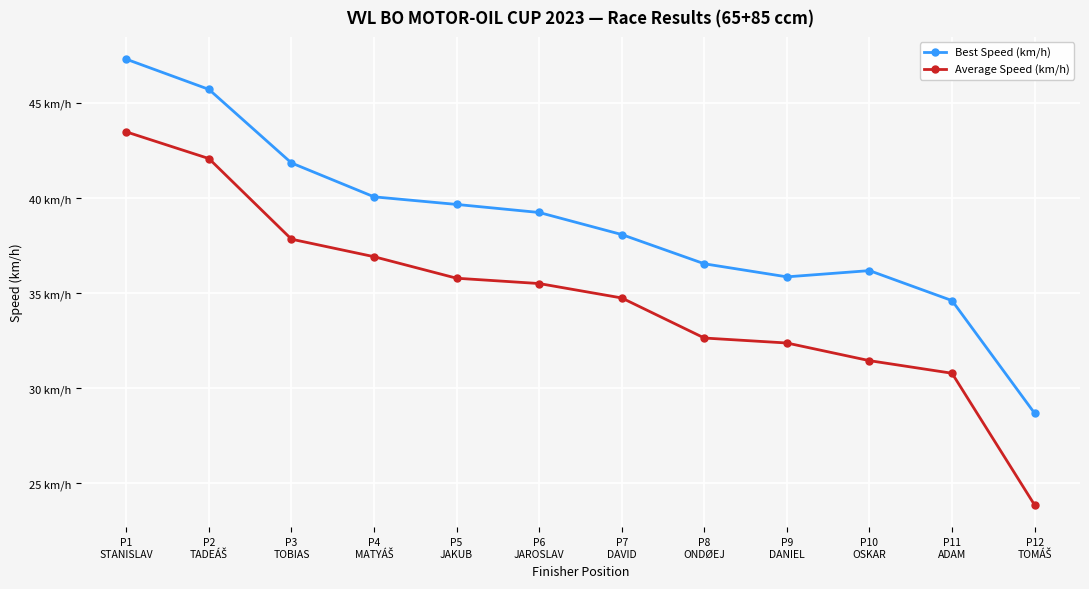

Does the chart have visible grid lines?

Yes